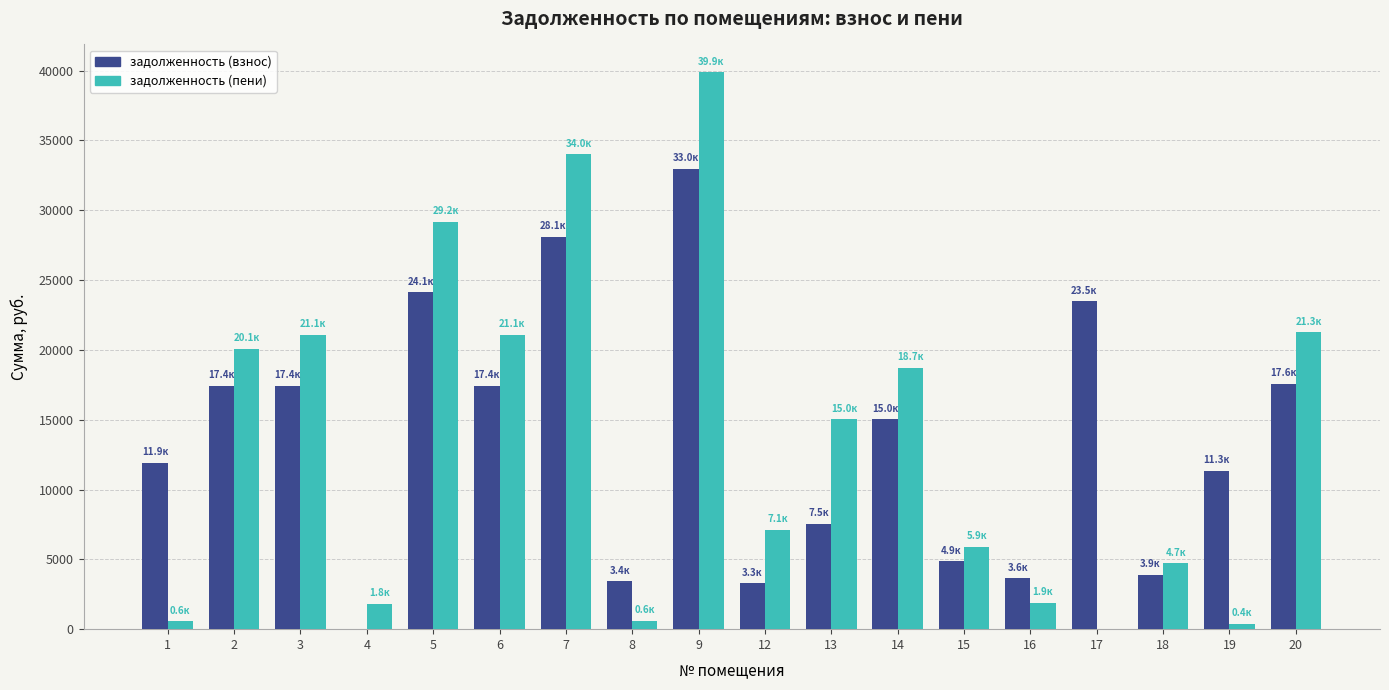

Which series has the largest range (max minus min)?

задолженность (пени)